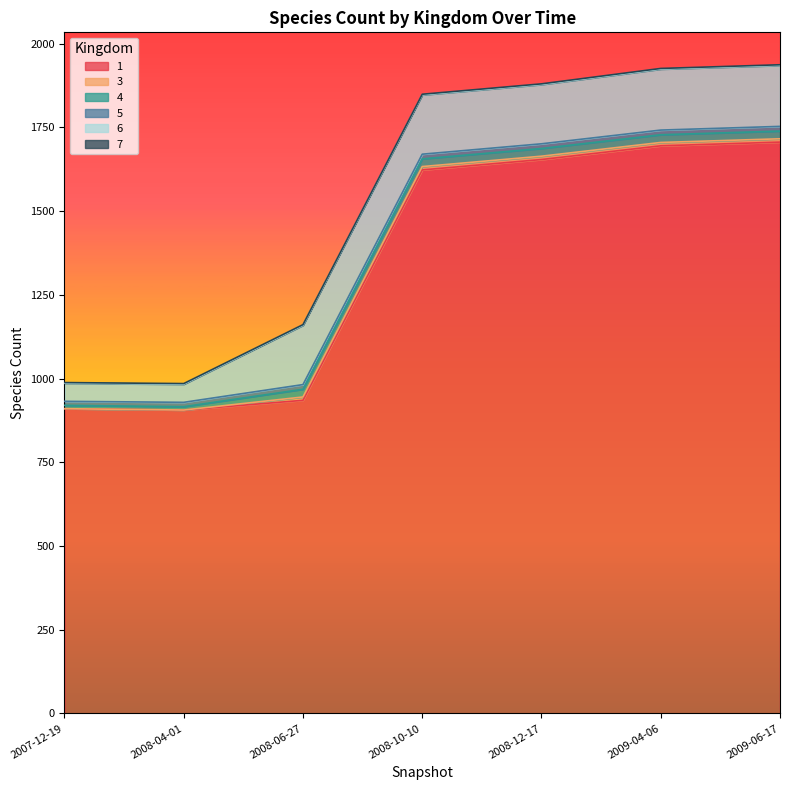

Is the value of 3 at 2011-06-01 greater than the value of 1 at 2008-12-17?

No